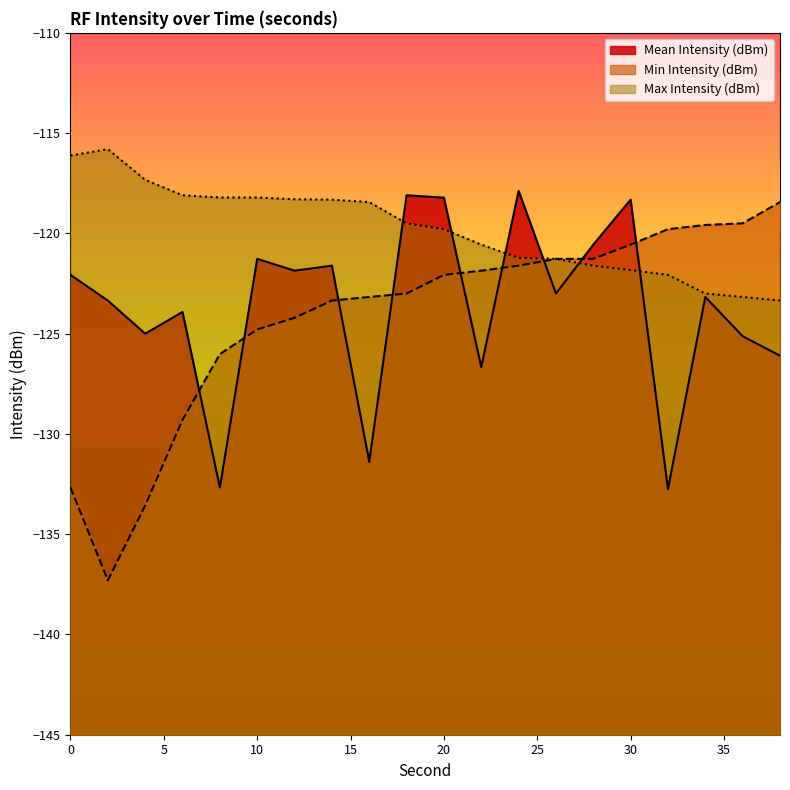

What is the difference between the maximum and minimum values in the Mean Intensity (dBm) series?

14.9